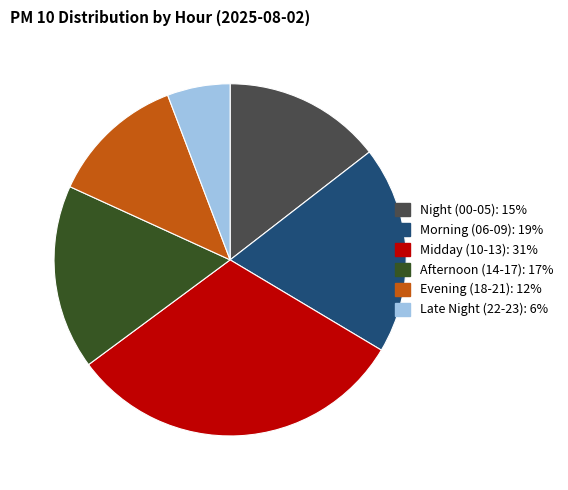

Is there a majority slice in this chart?

No